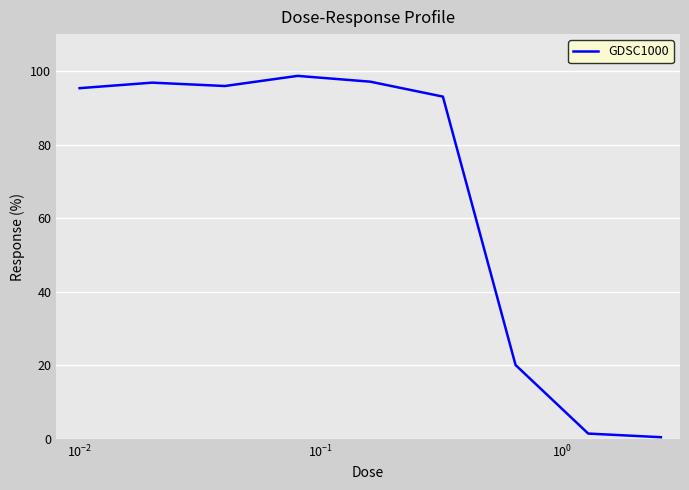

What is the difference between the maximum and minimum values?

98.2